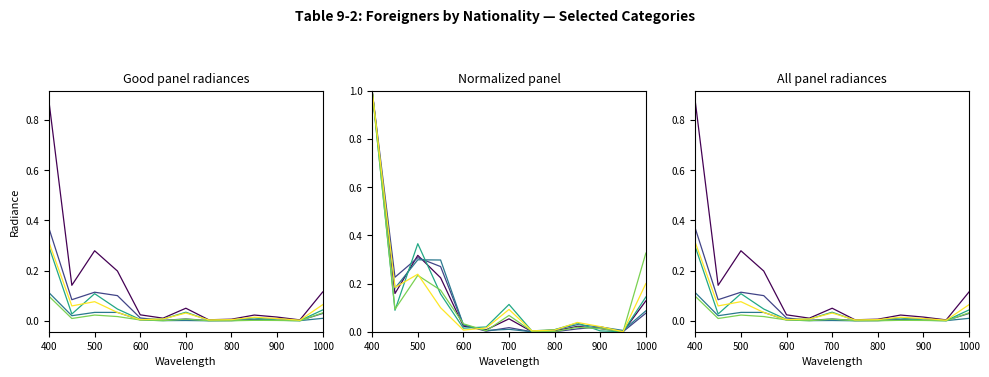

What is the label of the 13th point from the right?

400